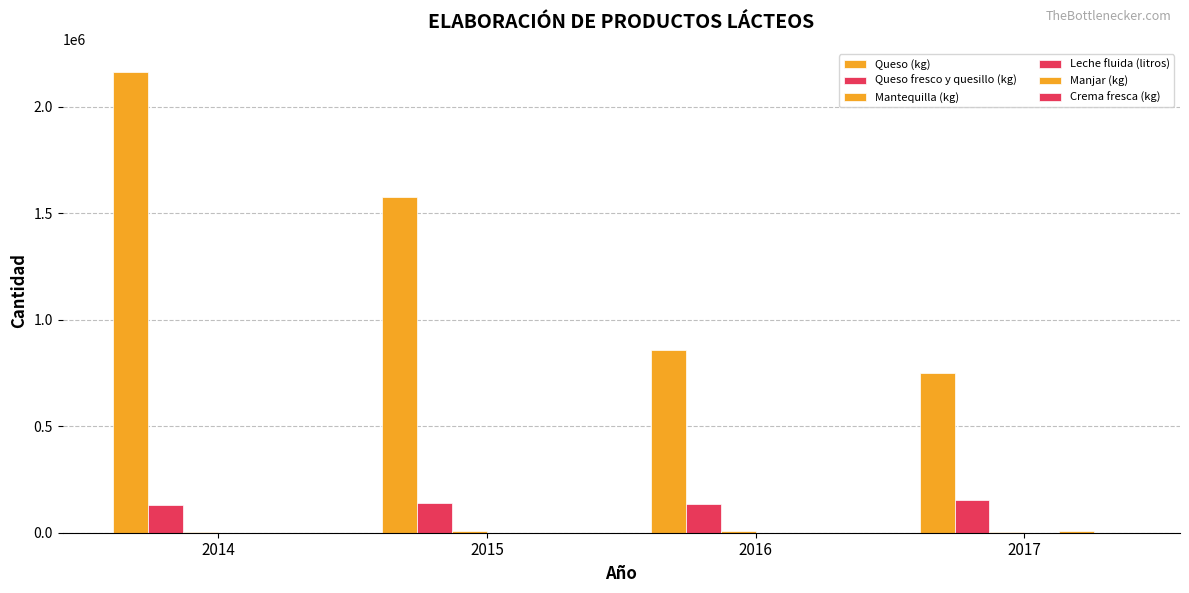

How many groups of bars are there?

4